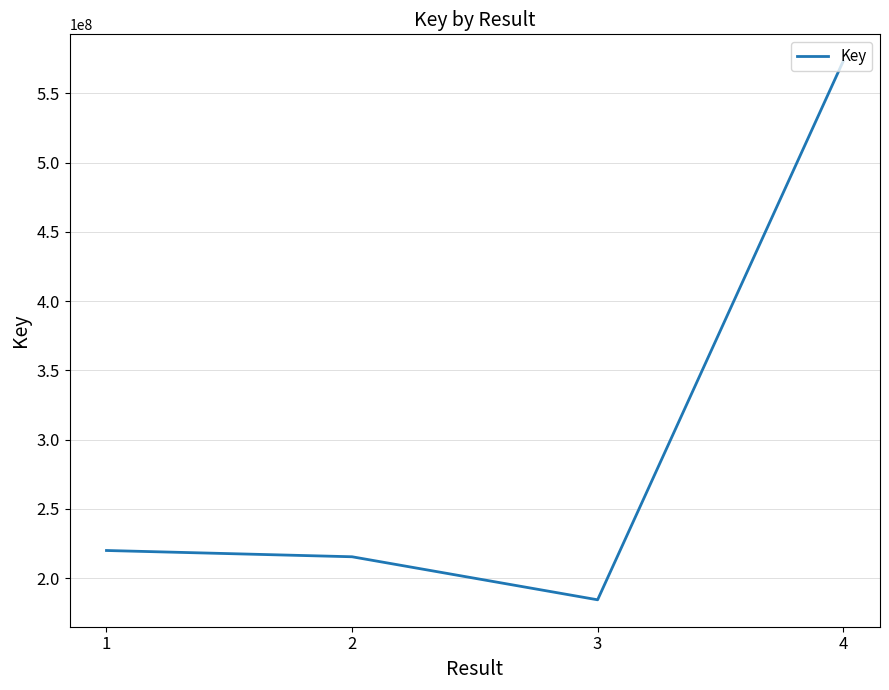

What is the minimum value shown in the chart?

184327921